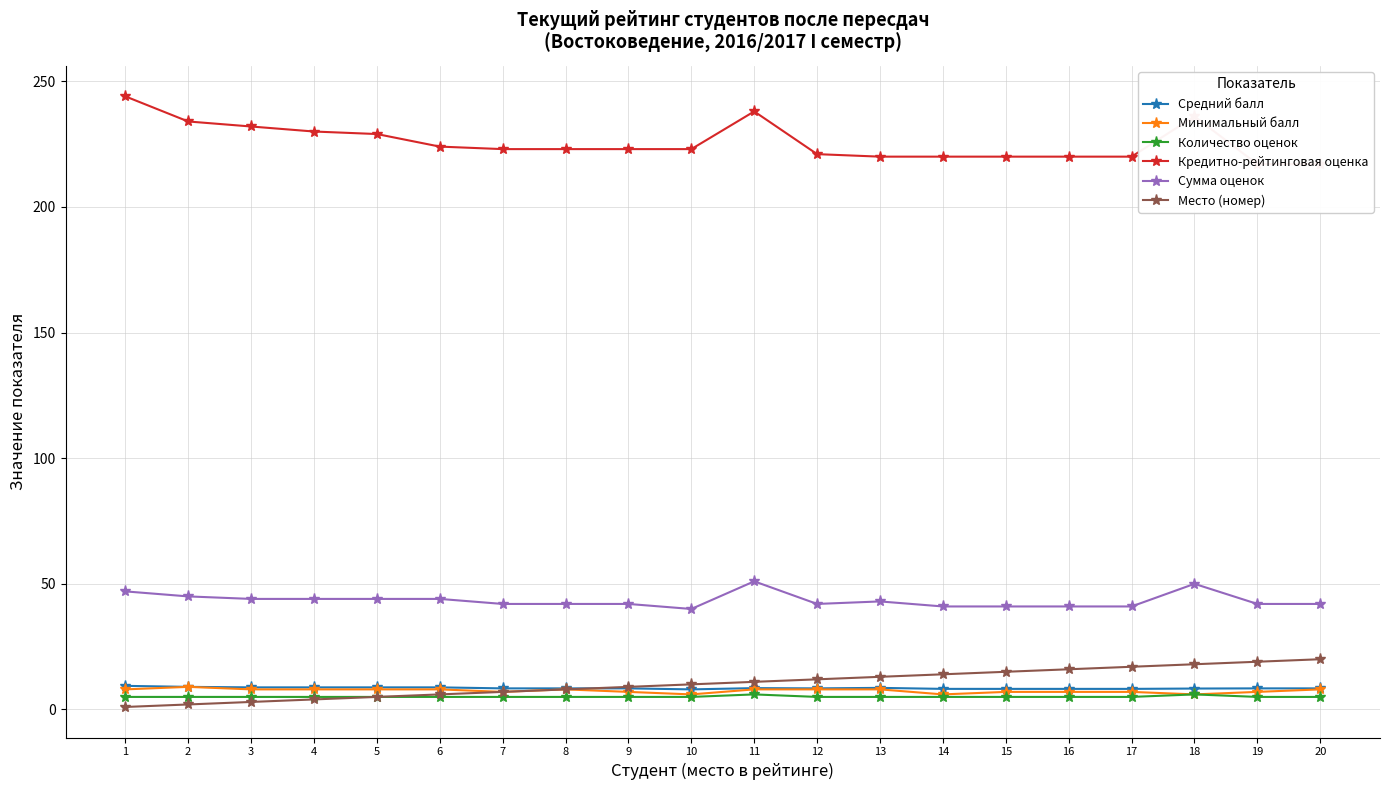

Count the number of categories in the chart.

20